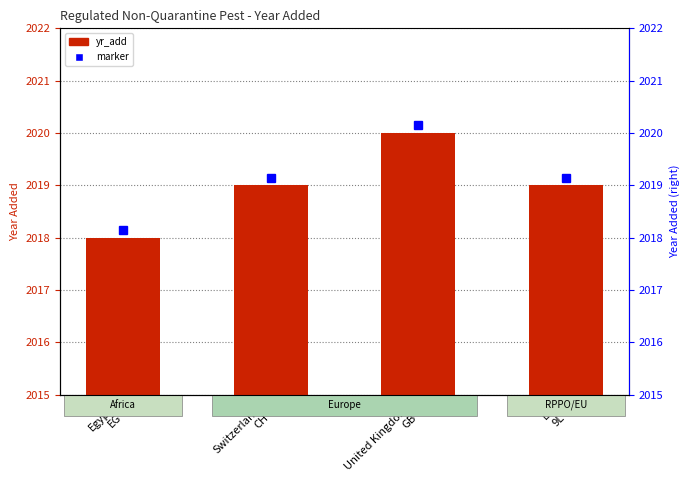

How many bars are there in total?

4